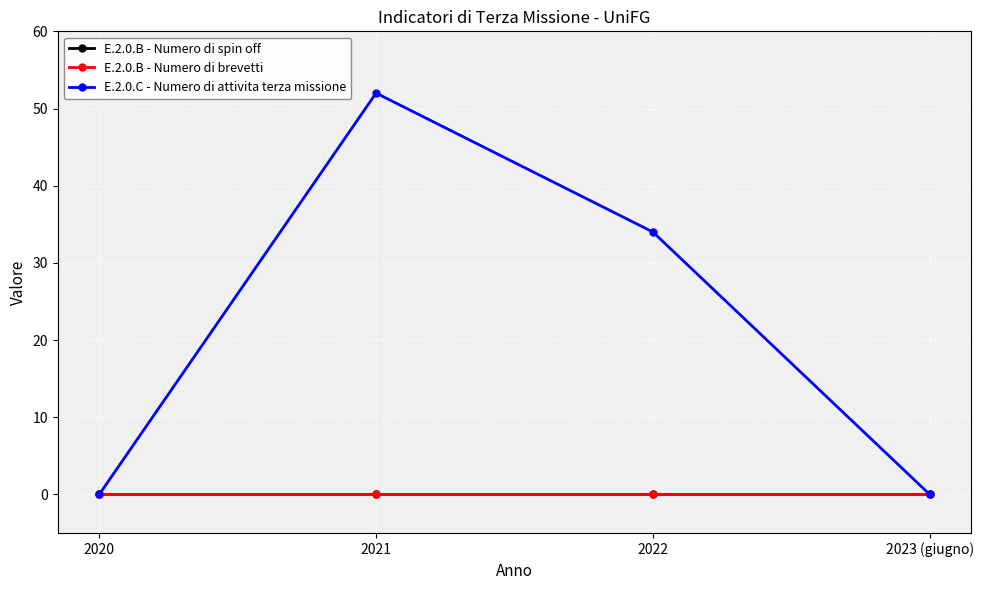

Is it true that E.2.0.B - Numero di brevetti equals 0 at 2020?

True